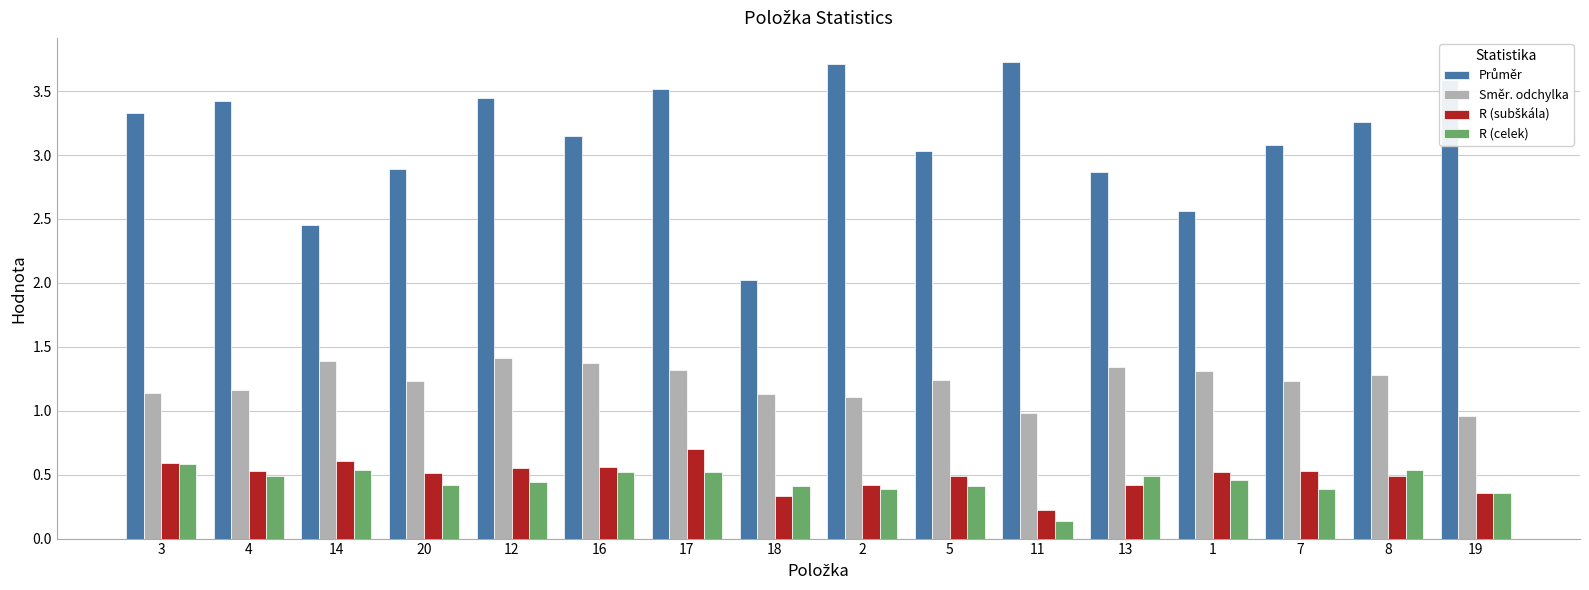

At which label is R (celek) closest to 0?

11